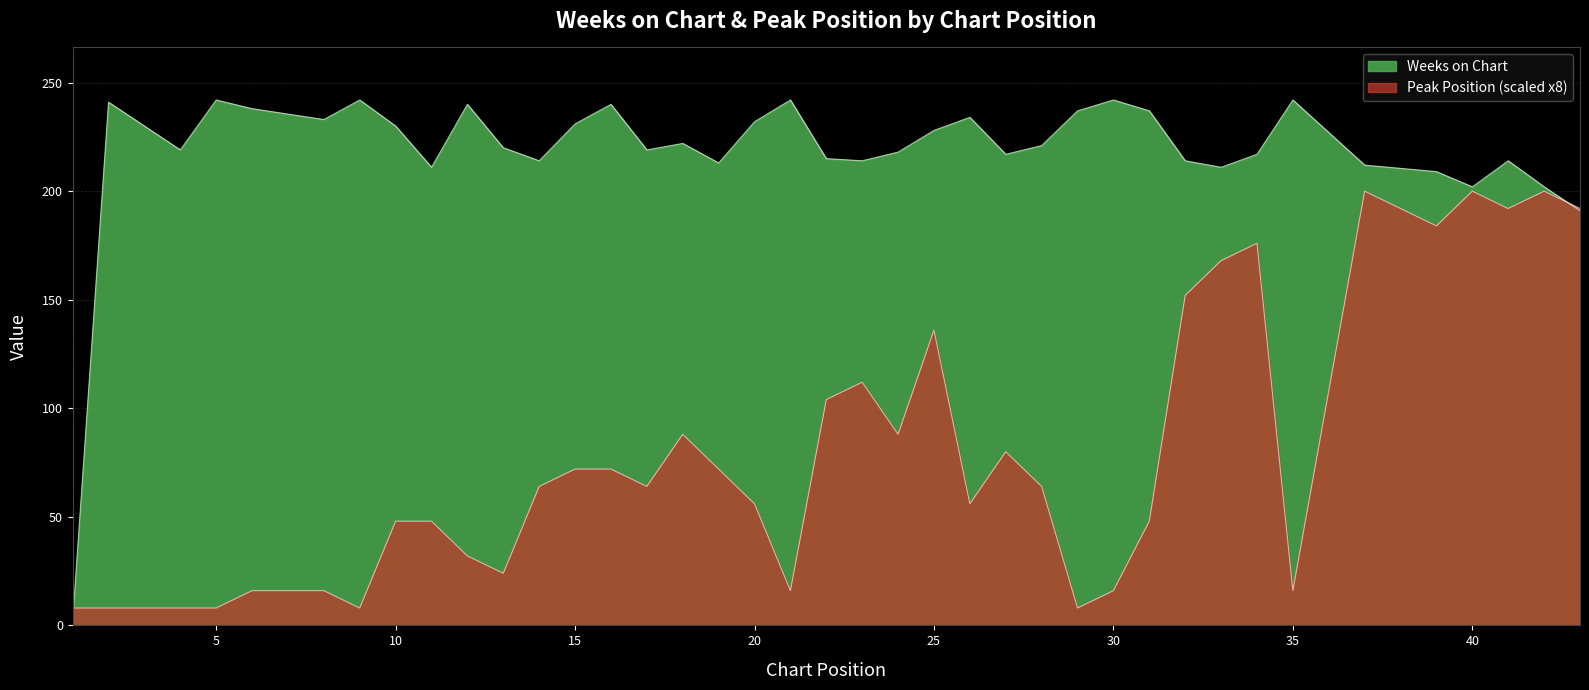

Does the chart display data point markers on the line(s)?

No